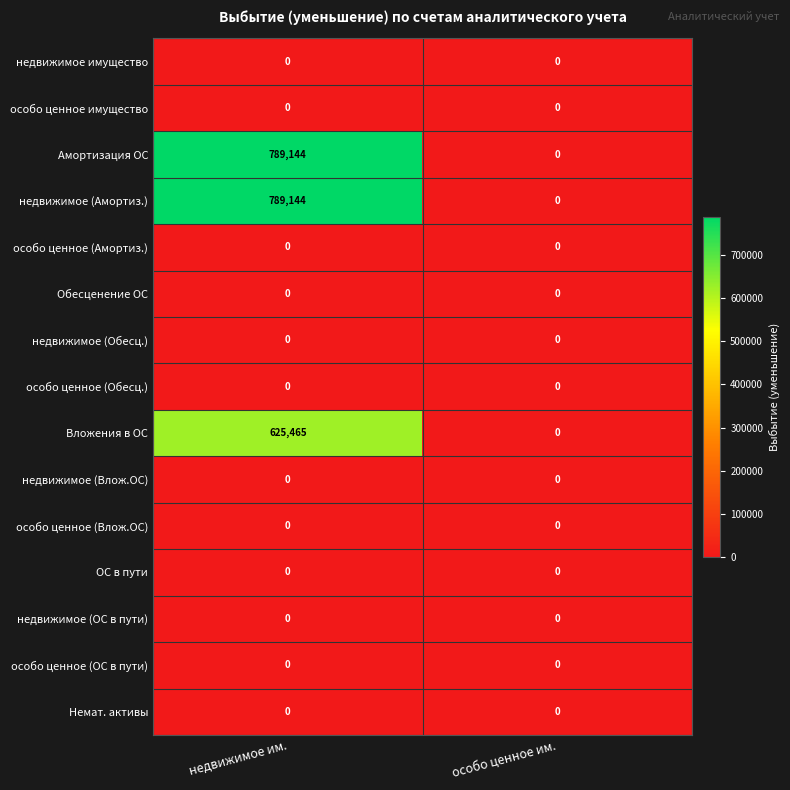

Rank the categories by Вложения в ОС value from highest to lowest.

недвижимое им., особо ценное им.